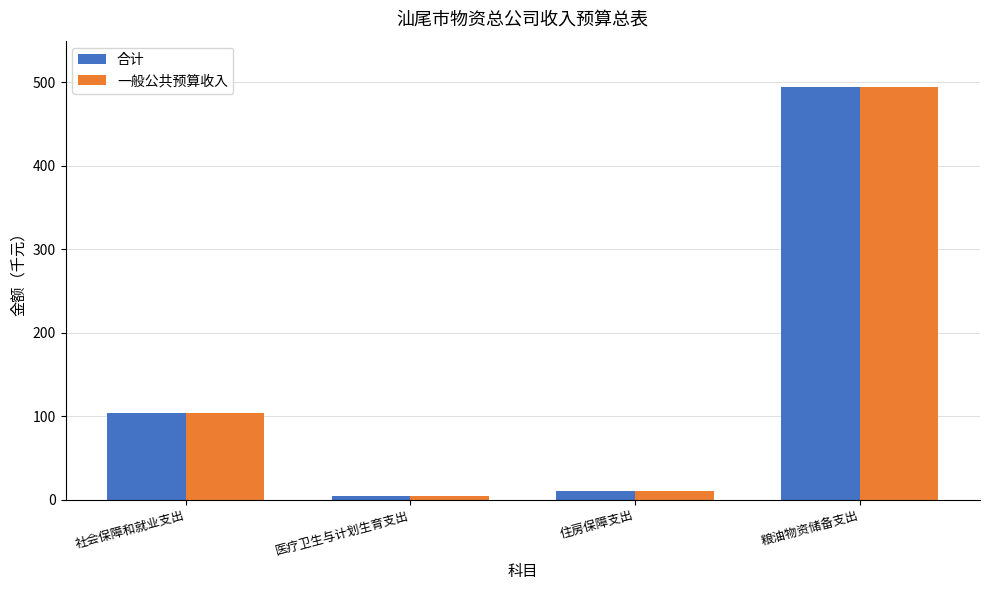

Reading right to left, what are all the values shown in this chart?

合计: 粮油物资储备支出=494	住房保障支出=10	医疗卫生与计划生育支出=4	社会保障和就业支出=104
一般公共预算收入: 粮油物资储备支出=494	住房保障支出=10	医疗卫生与计划生育支出=4	社会保障和就业支出=104